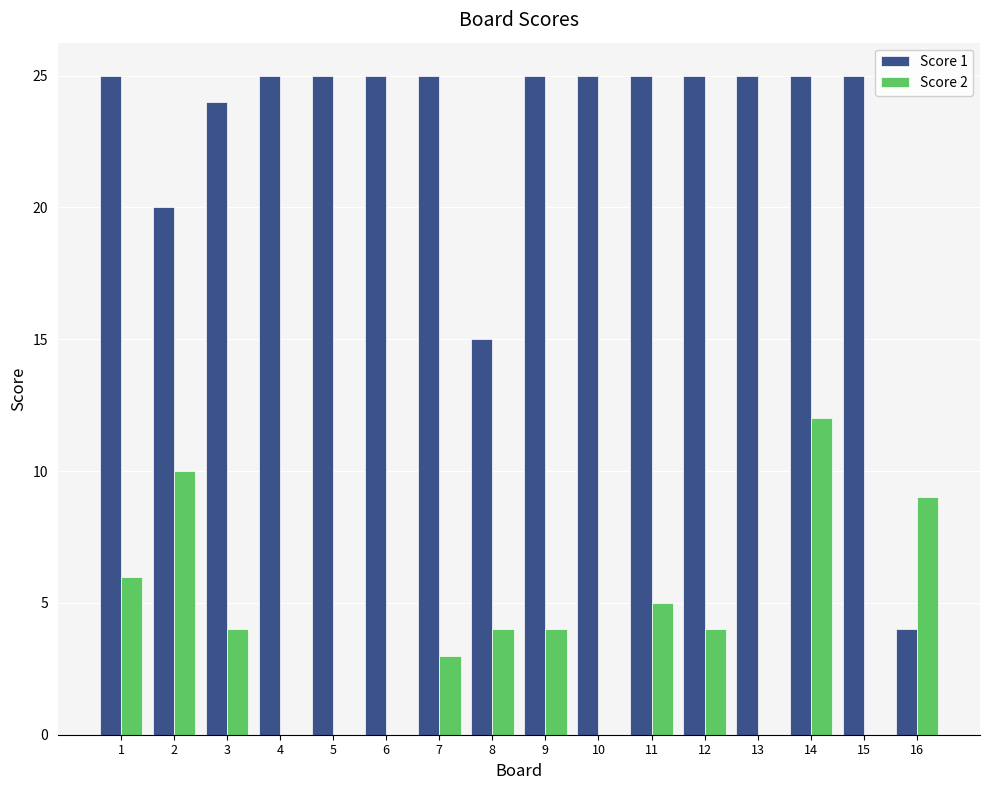

What is the difference between the Score 2 values at 14 and 5?

12